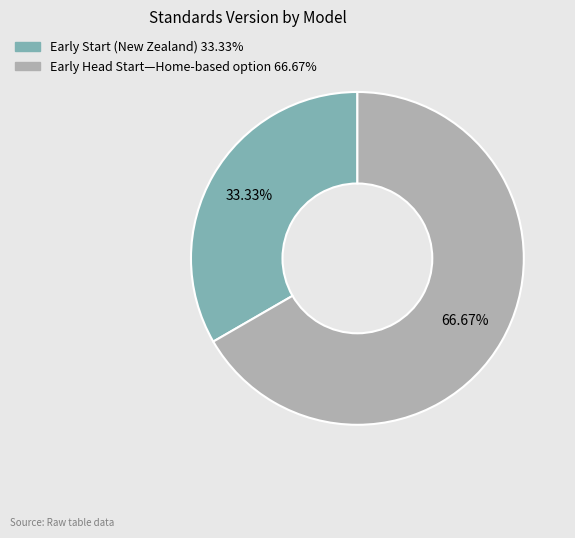

Combined, do Early Head Start—Home-based option and Early Start (New Zealand) account for over 50%?

Yes